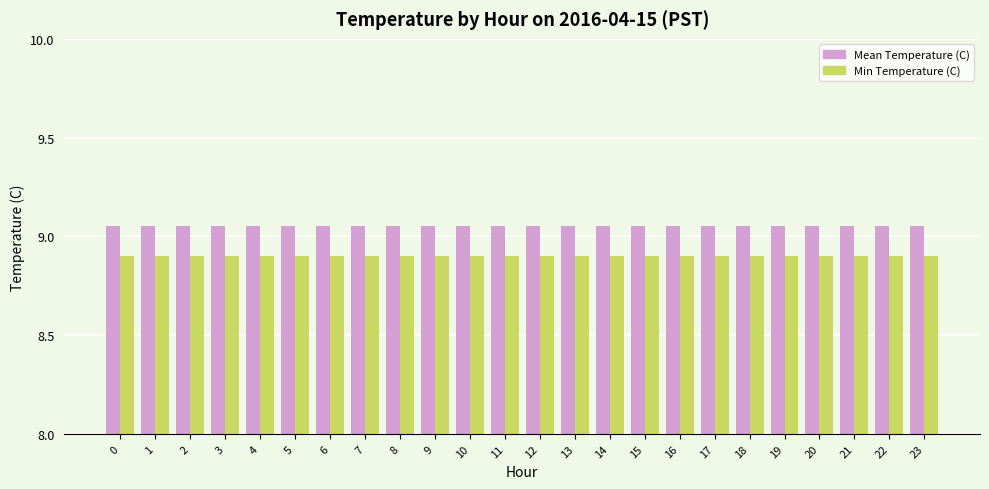

What is the total value across all series at 17?

18.0